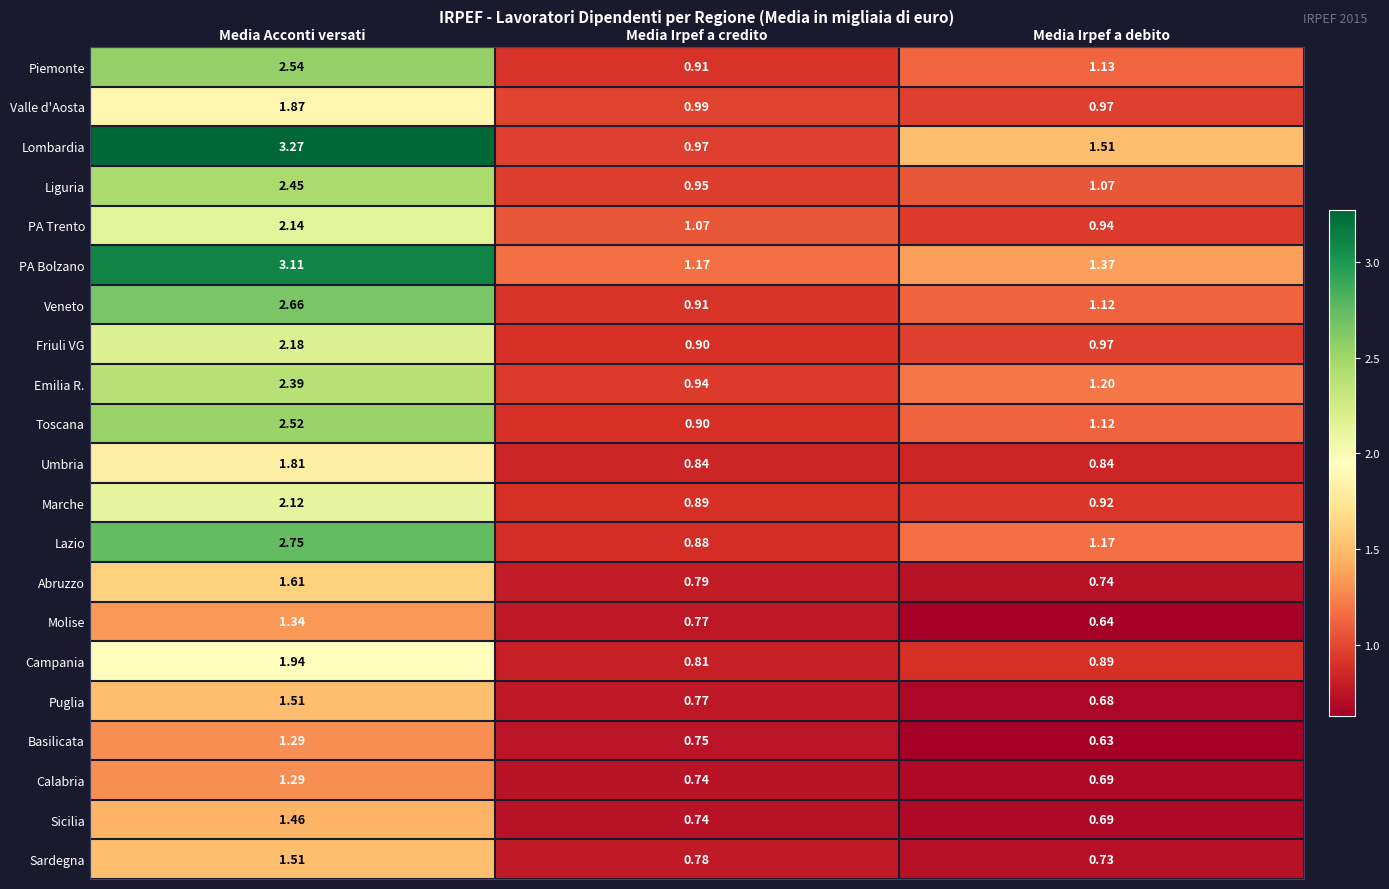

Which series has the widest spread of values?

Lombardia